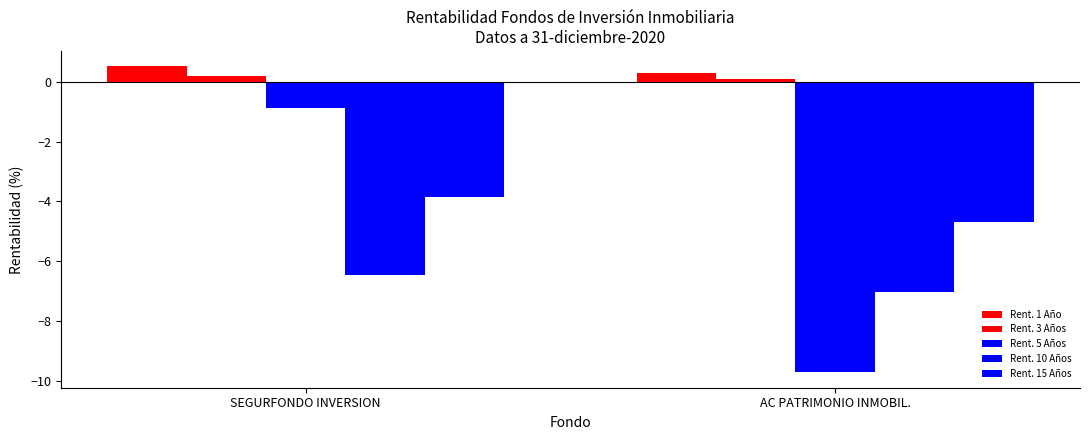

Count the number of data series in this chart.

5